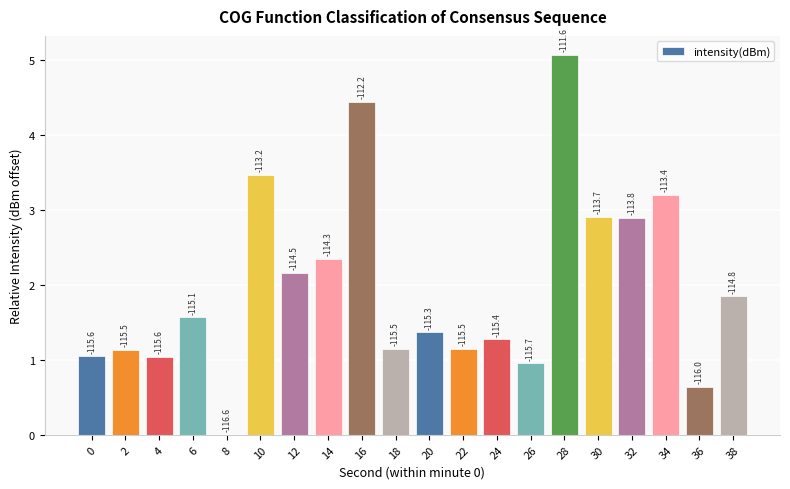

Are the bars horizontal?

No